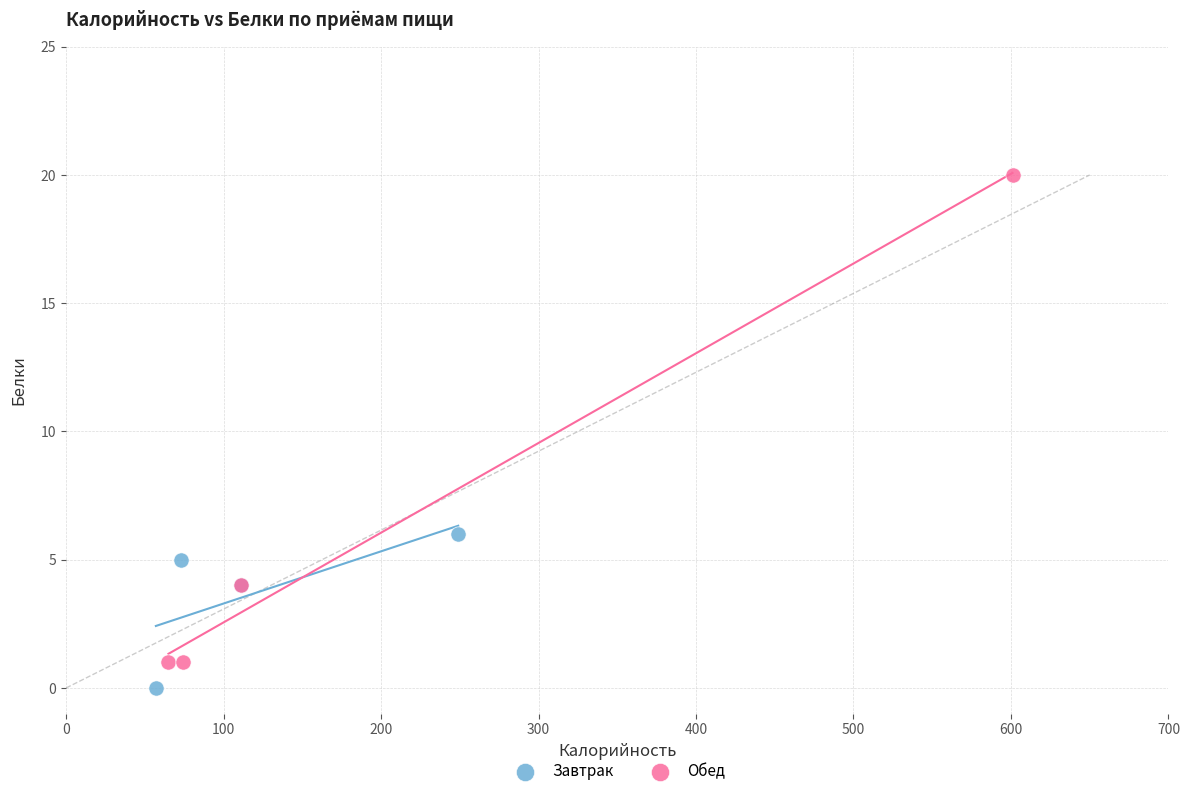

Which series reaches the maximum Y coordinate?

Обед